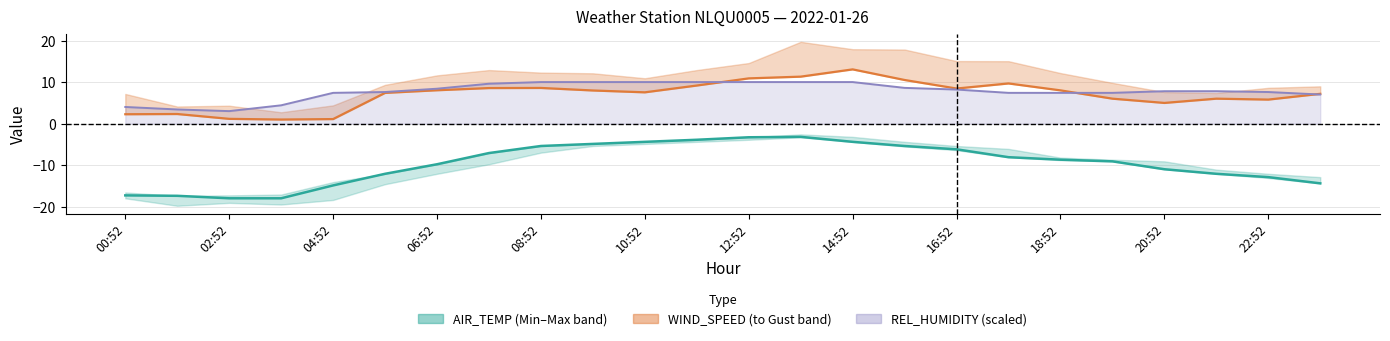

Read the AIR_TEMP value at 20:52.

-11.0